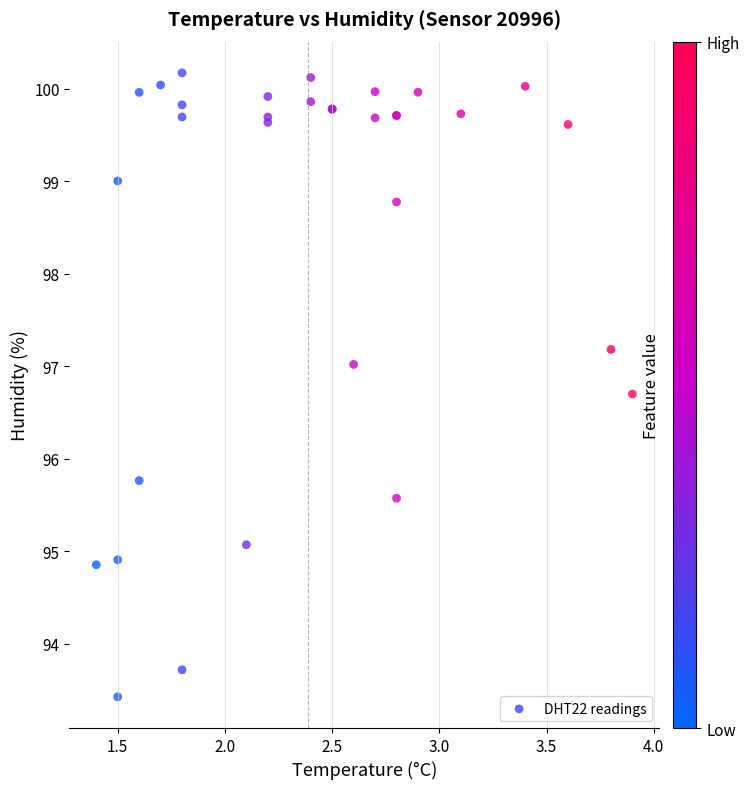

What Y value in the scatter plot is closest to 96?

95.8